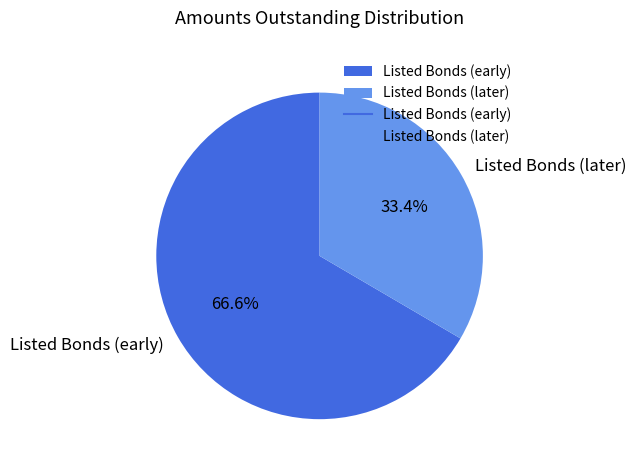

To the nearest percent, what is the difference between the largest and smallest slice percentages?

33%